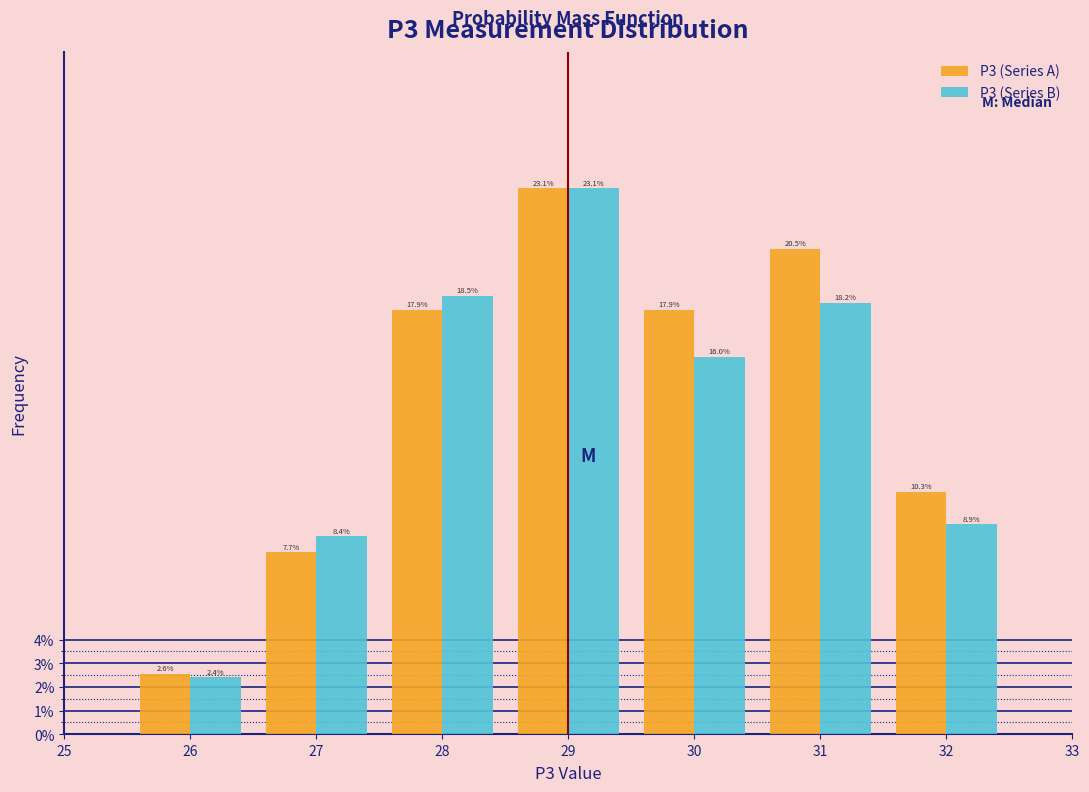

Reading left to right, list every range on the x-axis with the height of the bar of each series over it.

25.5 to 26.5: P3 (Series A)=2.6	P3 (Series B)=2.4
26.5 to 27.5: P3 (Series A)=7.7	P3 (Series B)=8.4
27.5 to 28.5: P3 (Series A)=17.9	P3 (Series B)=18.5
28.5 to 29.5: P3 (Series A)=23.1	P3 (Series B)=23.1
29.5 to 30.5: P3 (Series A)=17.9	P3 (Series B)=16.0
30.5 to 31.5: P3 (Series A)=20.5	P3 (Series B)=18.2
31.5 to 32.5: P3 (Series A)=10.3	P3 (Series B)=8.9